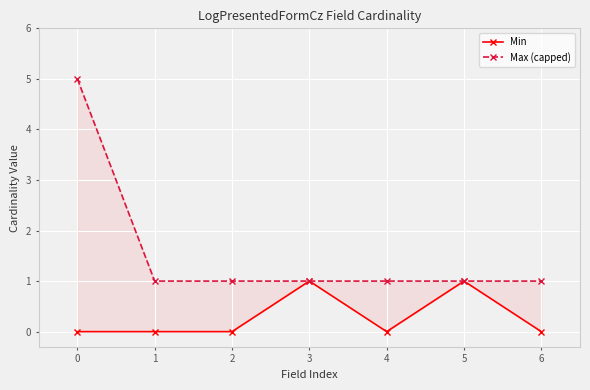

Which series has the largest total across all categories?

Max (capped)